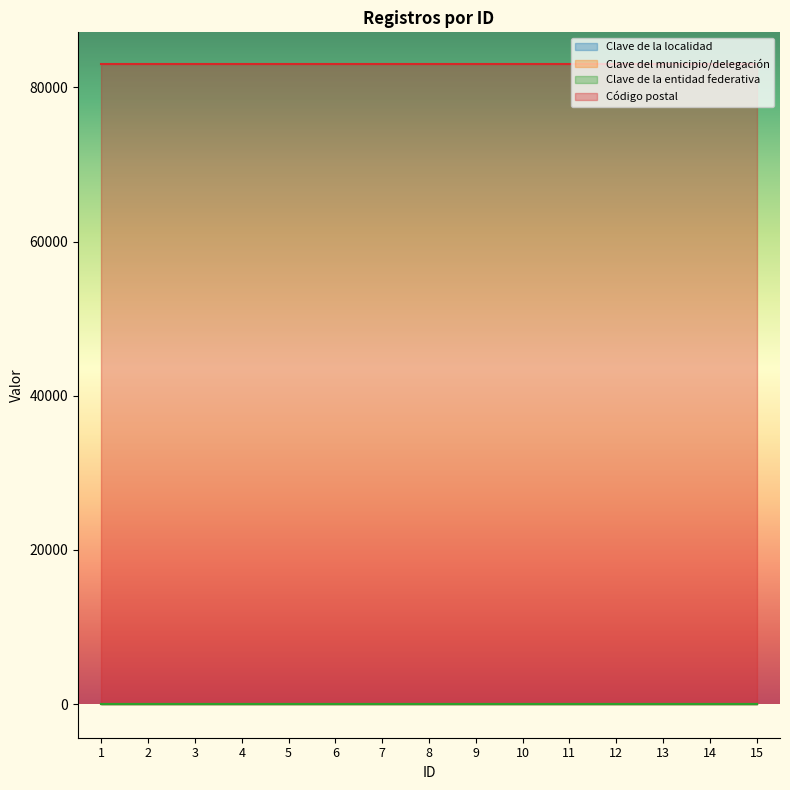

Which category has the lowest value in the Clave de la entidad federativa series?

1